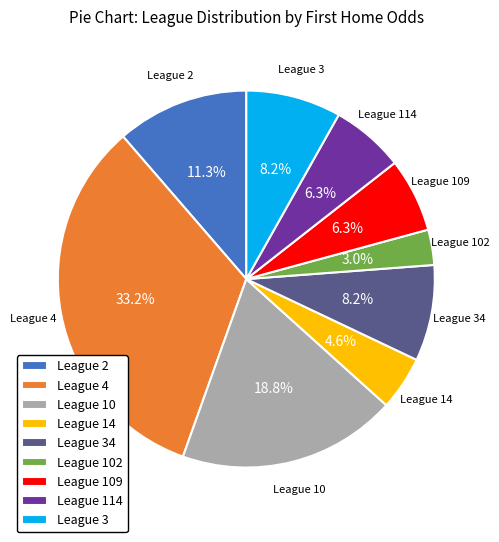

What is the ratio of the value at League 109 to the value at League 14?

1.4